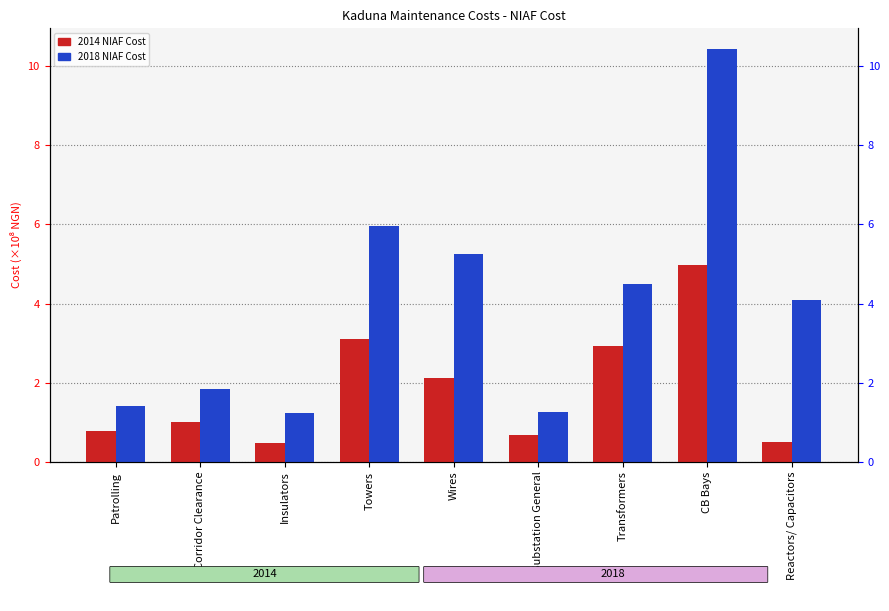

The value of 2018 at Transformers is 7.4. True or false?

False